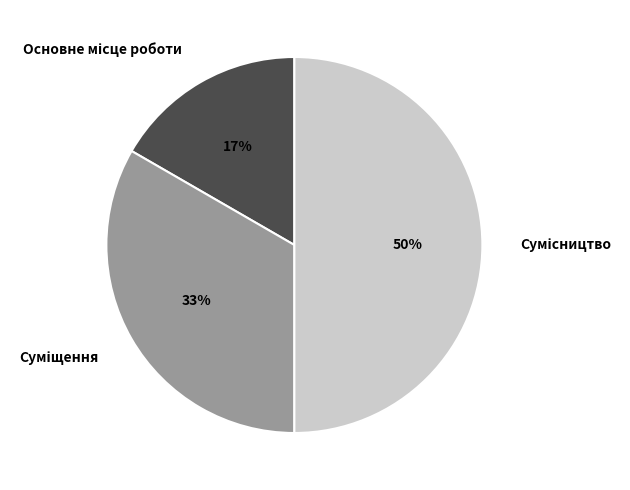

To the nearest percent, what is the average slice percentage?

33%